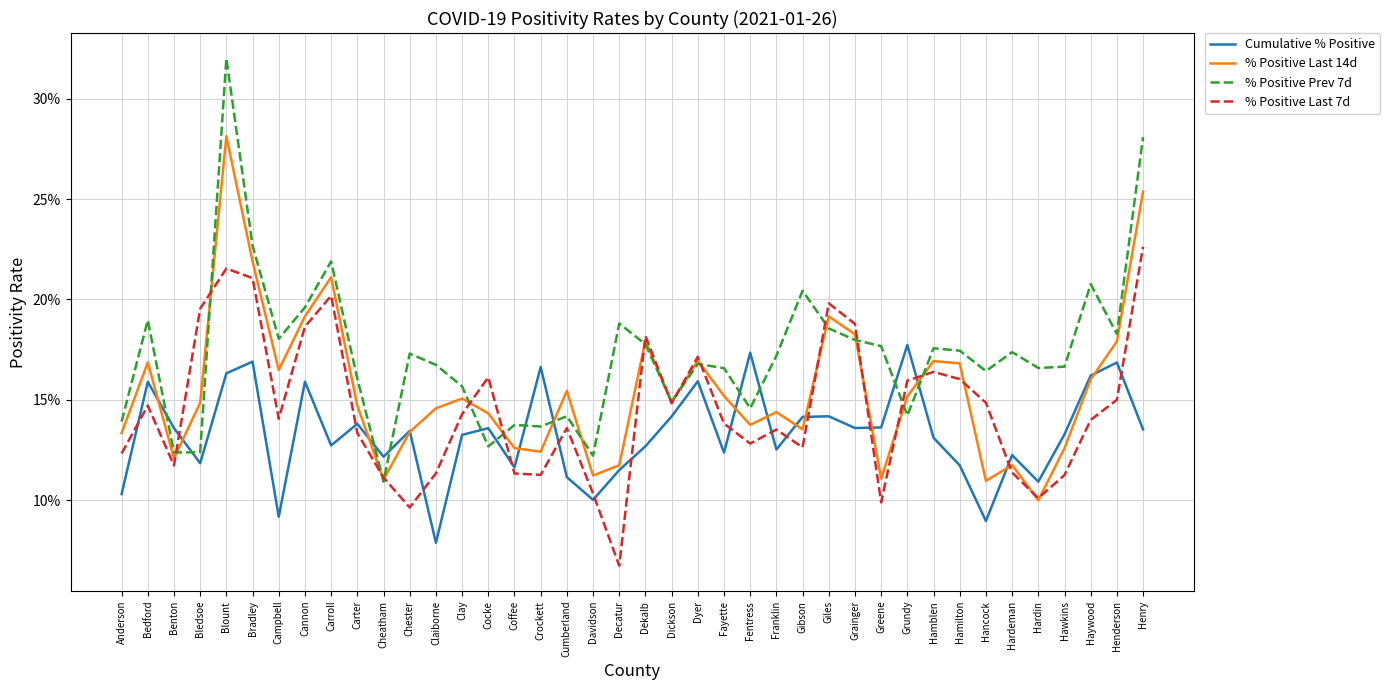

Reading right to left, what are all the values shown in this chart?

Cumulative % Positive: Henry=0.1	Henderson=0.2	Haywood=0.2	Hawkins=0.1	Hardin=0.1	Hardeman=0.1	Hancock=0.1	Hamilton=0.1	Hamblen=0.1	Grundy=0.2	Greene=0.1	Grainger=0.1	Giles=0.1	Gibson=0.1	Franklin=0.1	Fentress=0.2	Fayette=0.1	Dyer=0.2	Dickson=0.1	Dekalb=0.1	Decatur=0.1	Davidson=0.1	Cumberland=0.1	Crockett=0.2	Coffee=0.1	Cocke=0.1	Clay=0.1	Claiborne=0.1	Chester=0.1	Cheatham=0.1	Carter=0.1	Carroll=0.1	Cannon=0.2	Campbell=0.1	Bradley=0.2	Blount=0.2	Bledsoe=0.1	Benton=0.1	Bedford=0.2	Anderson=0.1
% Positive Last 14d: Henry=0.3	Henderson=0.2	Haywood=0.2	Hawkins=0.1	Hardin=0.1	Hardeman=0.1	Hancock=0.1	Hamilton=0.2	Hamblen=0.2	Grundy=0.2	Greene=0.1	Grainger=0.2	Giles=0.2	Gibson=0.1	Franklin=0.1	Fentress=0.1	Fayette=0.2	Dyer=0.2	Dickson=0.1	Dekalb=0.2	Decatur=0.1	Davidson=0.1	Cumberland=0.2	Crockett=0.1	Coffee=0.1	Cocke=0.1	Clay=0.2	Claiborne=0.1	Chester=0.1	Cheatham=0.1	Carter=0.1	Carroll=0.2	Cannon=0.2	Campbell=0.2	Bradley=0.2	Blount=0.3	Bledsoe=0.1	Benton=0.1	Bedford=0.2	Anderson=0.1
% Positive Prev 7d: Henry=0.3	Henderson=0.2	Haywood=0.2	Hawkins=0.2	Hardin=0.2	Hardeman=0.2	Hancock=0.2	Hamilton=0.2	Hamblen=0.2	Grundy=0.1	Greene=0.2	Grainger=0.2	Giles=0.2	Gibson=0.2	Franklin=0.2	Fentress=0.1	Fayette=0.2	Dyer=0.2	Dickson=0.1	Dekalb=0.2	Decatur=0.2	Davidson=0.1	Cumberland=0.1	Crockett=0.1	Coffee=0.1	Cocke=0.1	Clay=0.2	Claiborne=0.2	Chester=0.2	Cheatham=0.1	Carter=0.2	Carroll=0.2	Cannon=0.2	Campbell=0.2	Bradley=0.2	Blount=0.3	Bledsoe=0.1	Benton=0.1	Bedford=0.2	Anderson=0.1
% Positive Last 7d: Henry=0.2	Henderson=0.1	Haywood=0.1	Hawkins=0.1	Hardin=0.1	Hardeman=0.1	Hancock=0.1	Hamilton=0.2	Hamblen=0.2	Grundy=0.2	Greene=0.1	Grainger=0.2	Giles=0.2	Gibson=0.1	Franklin=0.1	Fentress=0.1	Fayette=0.1	Dyer=0.2	Dickson=0.1	Dekalb=0.2	Decatur=0.1	Davidson=0.1	Cumberland=0.1	Crockett=0.1	Coffee=0.1	Cocke=0.2	Clay=0.1	Claiborne=0.1	Chester=0.1	Cheatham=0.1	Carter=0.1	Carroll=0.2	Cannon=0.2	Campbell=0.1	Bradley=0.2	Blount=0.2	Bledsoe=0.2	Benton=0.1	Bedford=0.1	Anderson=0.1